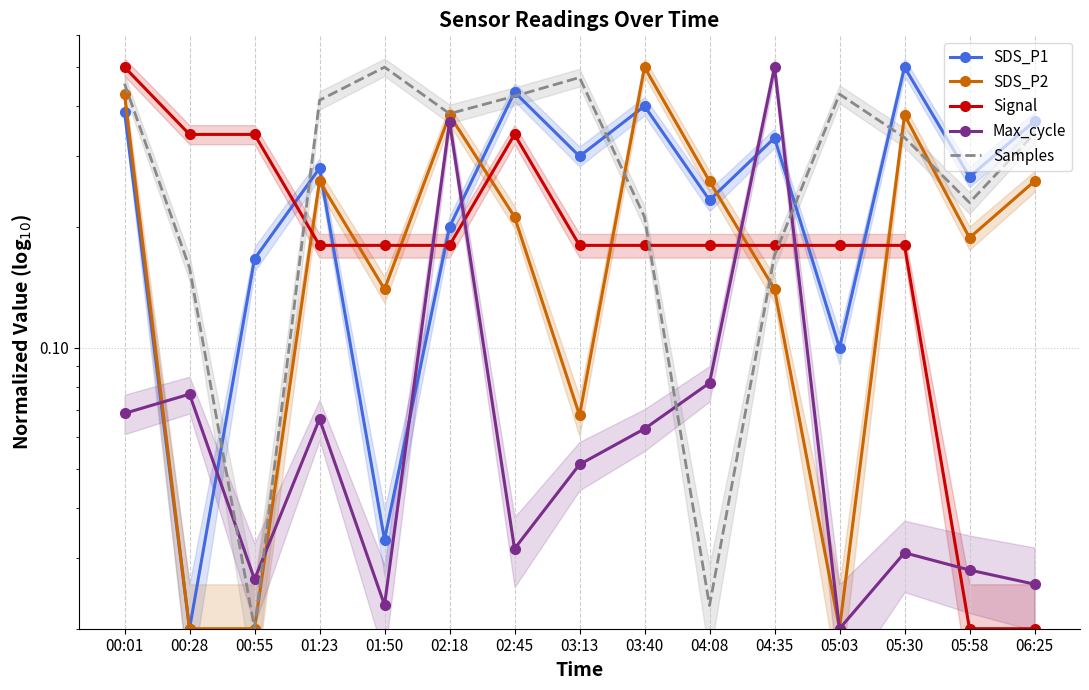

What are all the series names shown in the legend?

SDS_P1, SDS_P2, Signal, Max_cycle, Samples